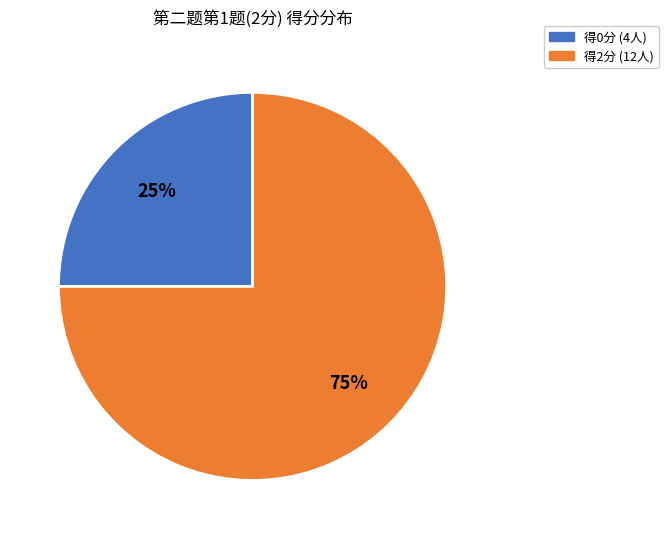

To the nearest percent, what is the difference between the largest and smallest slice percentages?

50%